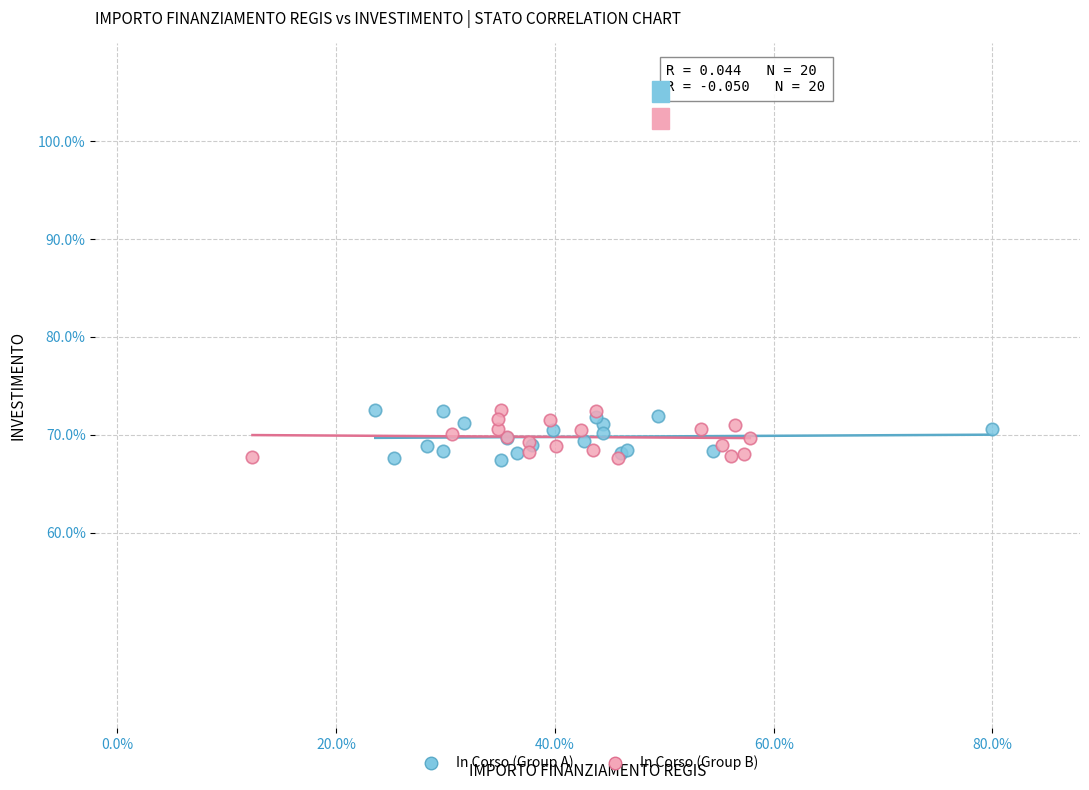

What are all the series names shown in the legend?

In Corso (Group A), In Corso (Group B)